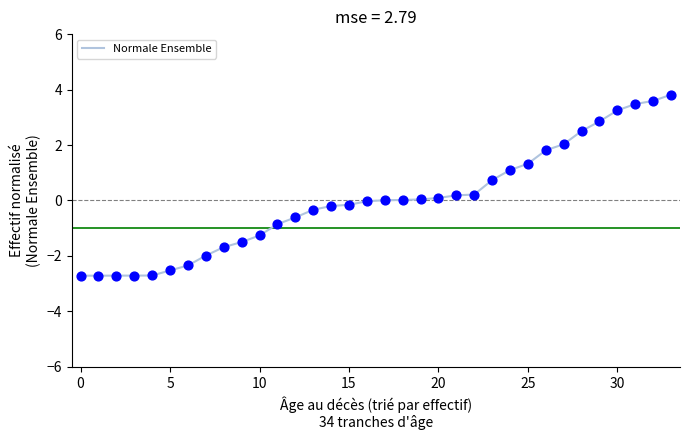

What is the difference between the maximum and minimum values?

6.5